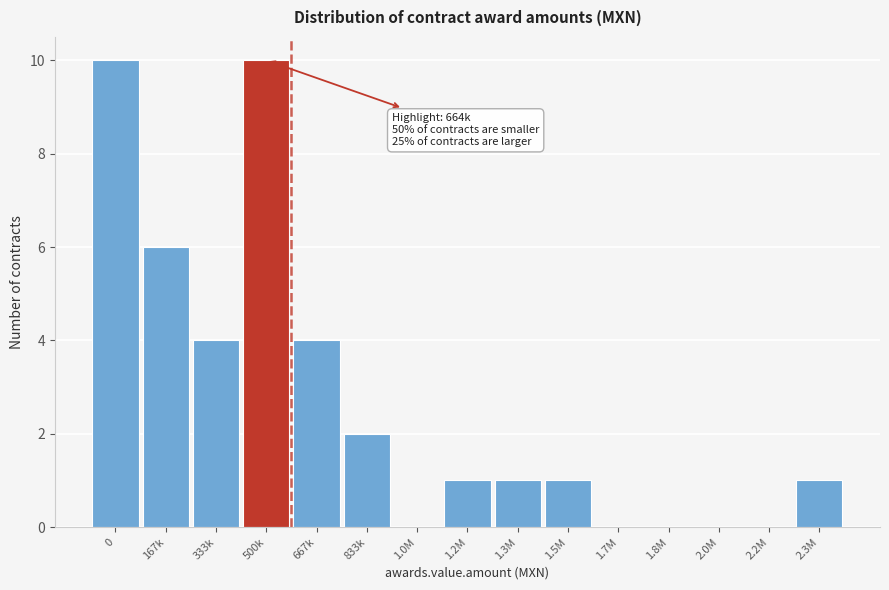

Reading left to right, transcribe all the data shown in this chart.

0=10	167k=6	333k=4	500k=10	667k=4	833k=2	1.0M=0	1.2M=1	1.3M=1	1.5M=1	1.7M=0	1.8M=0	2.0M=0	2.2M=0	2.3M=1